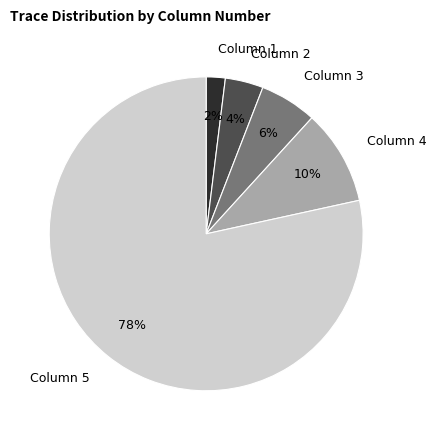

Is it true that Column 2 is 12% of the pie?

False